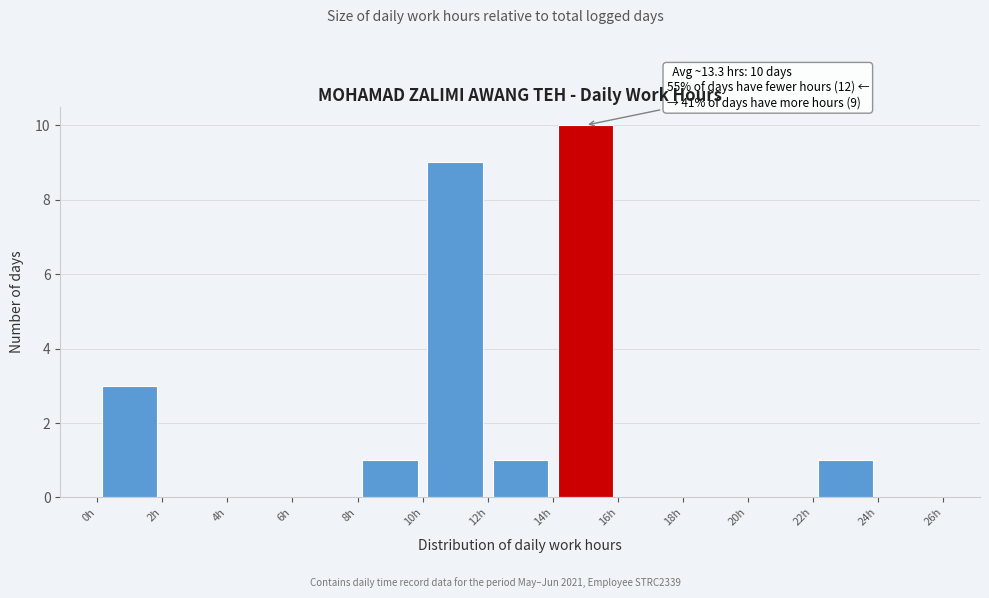

Over which range of the x-axis is the bar tallest?

14 to 16